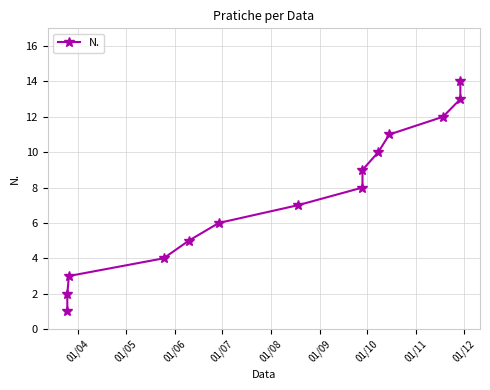

The chart shows a value of 0 at 01/04. True or false?

False